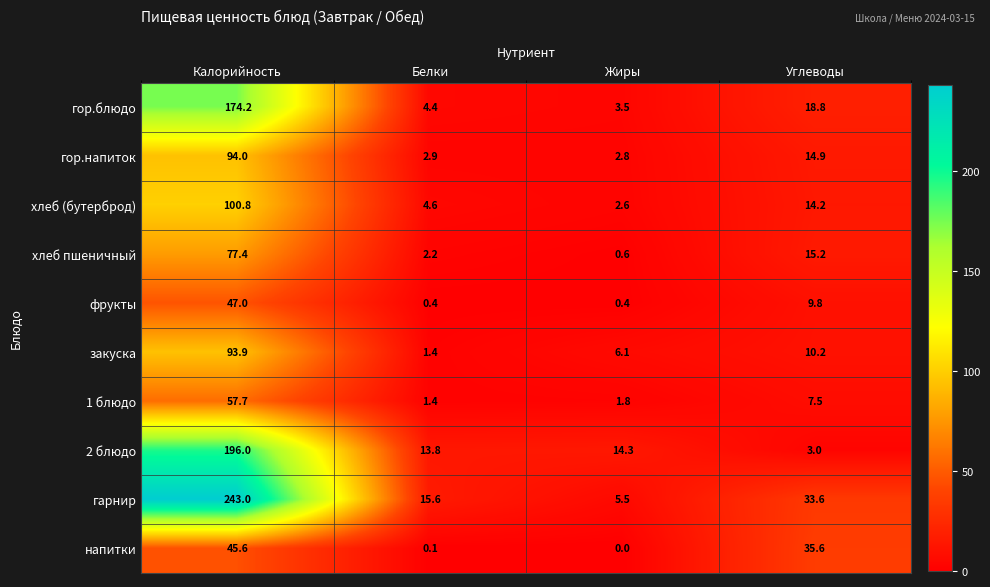

At which label does 1 блюдо reach its peak?

Калорийность